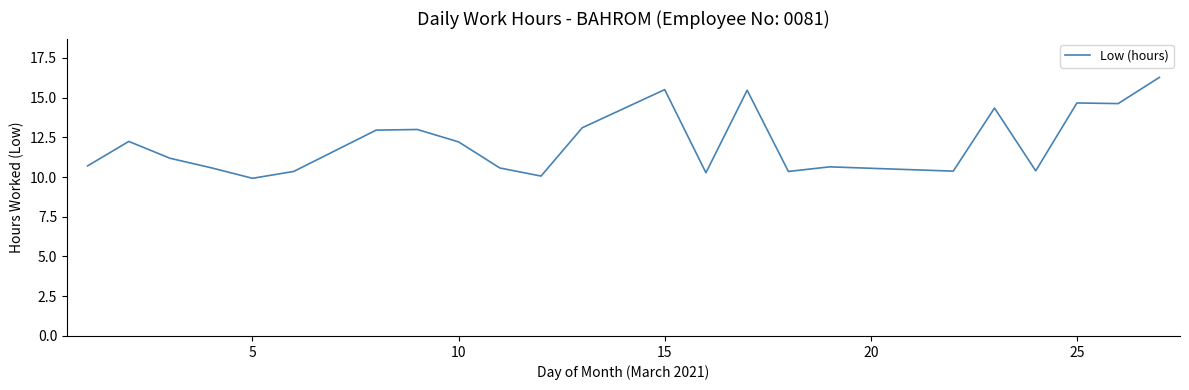

What is the minimum value shown in the chart?

9.9